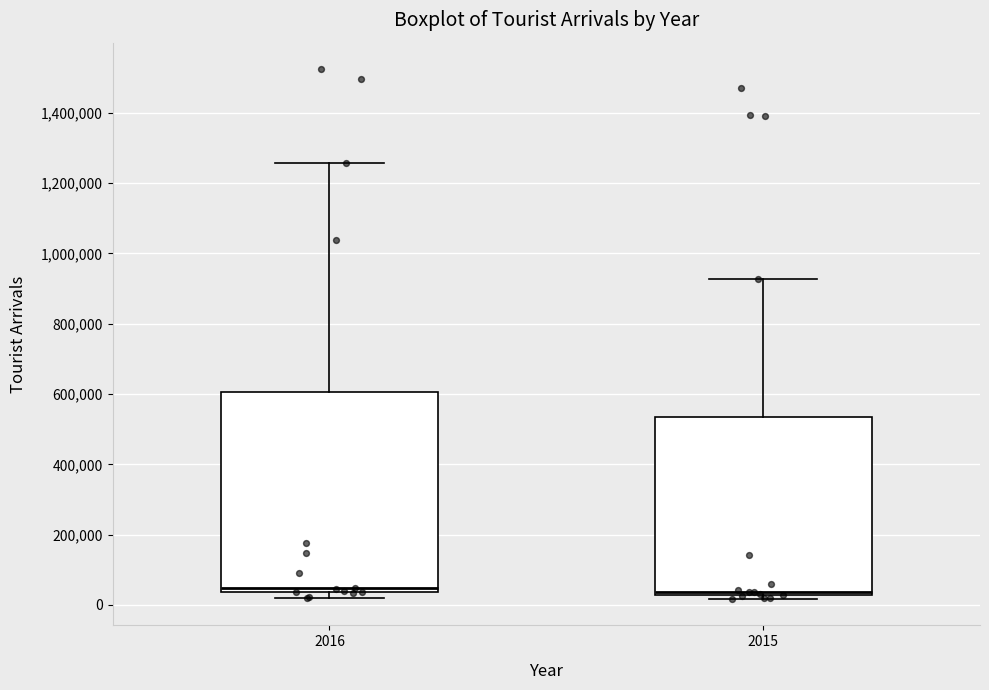

Reading left to right, read every box against the y-axis: the position of its median line, the range the box covers, and the ends of its whiskers. The values are not printed on the chart, so give them approximately, as read against the axis.

2016: median 40000 (just above the box's lower edge), box 40000 to 600000, whiskers 20000 to 1260000
2015: median 40000, box 20000 to 540000, whiskers 20000 (just below the box's lower edge) to 920000